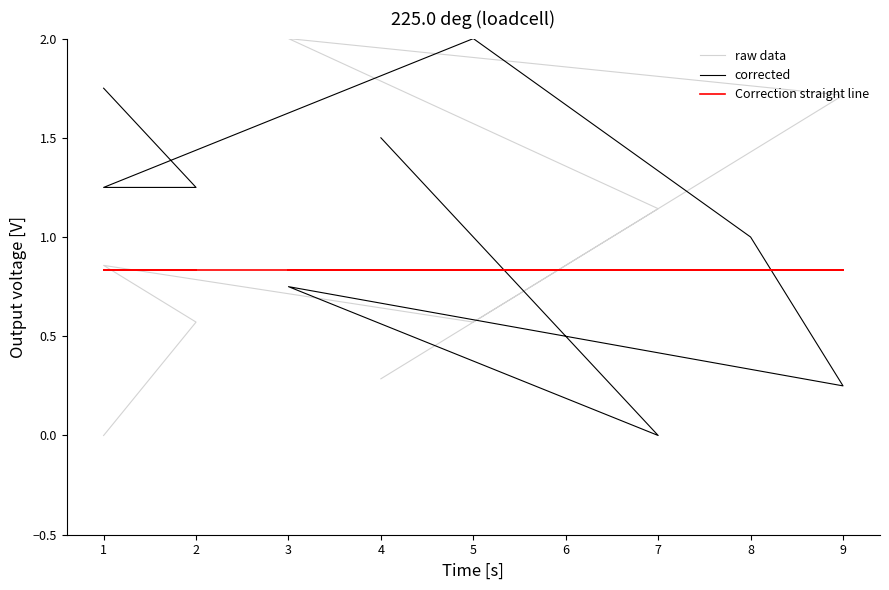

What is the value of the corrected point at the 7th from the left?

0.8